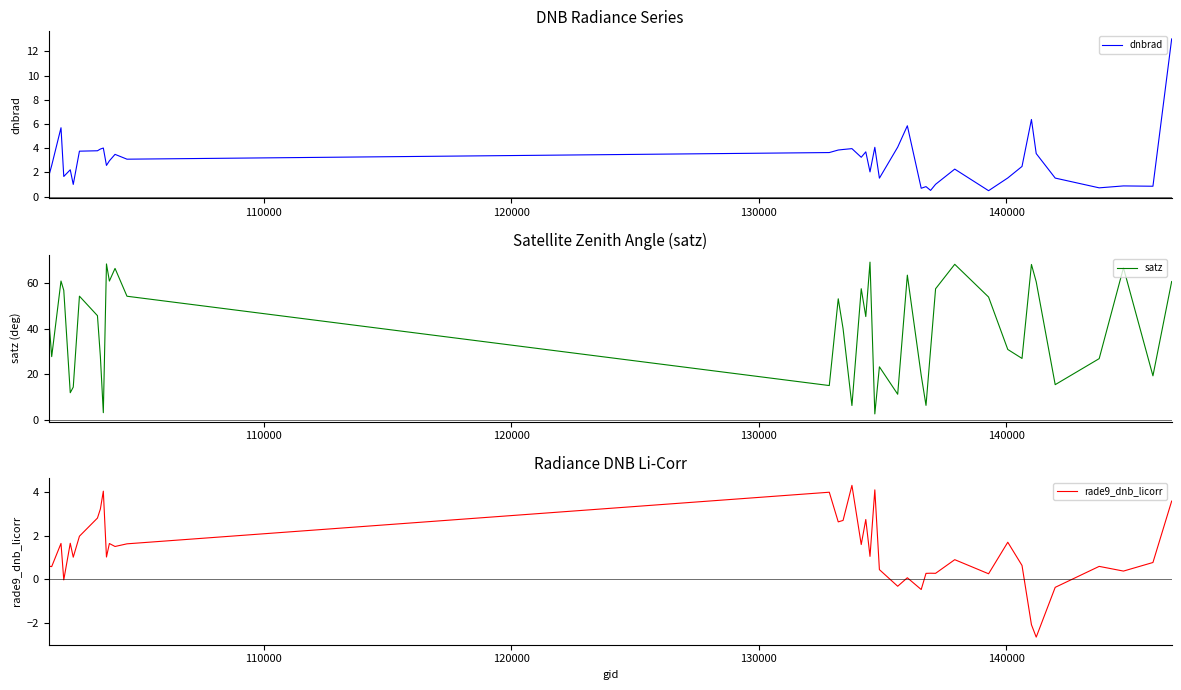

What is the maximum value for dnbrad?

13.0